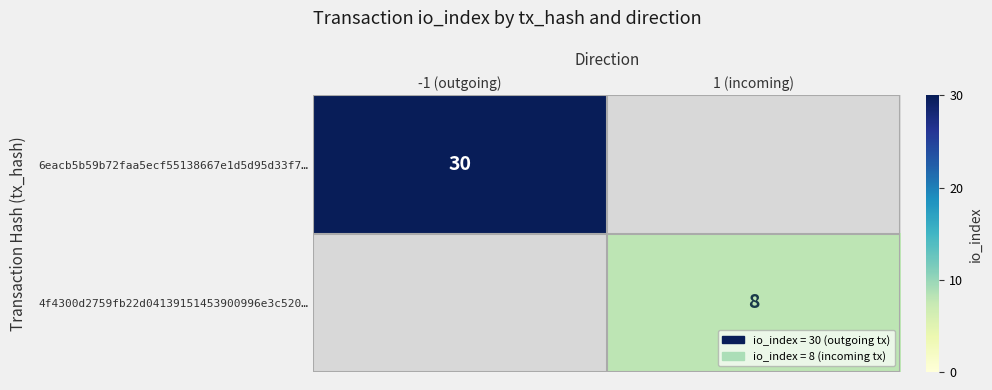

Is it true that 4f4300d2759fb22d04139151453900996e3c520… equals 10 at 1 (incoming)?

False